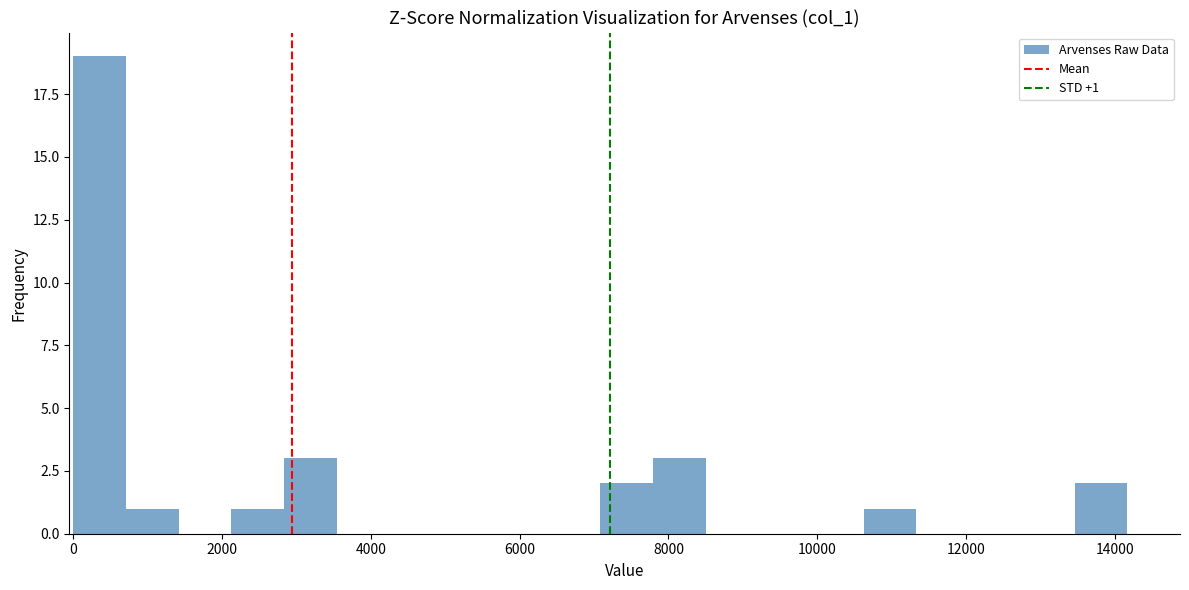

Around what value on the x-axis is the tallest bar? Give the approximate position of its centre, as read against the axis.

400